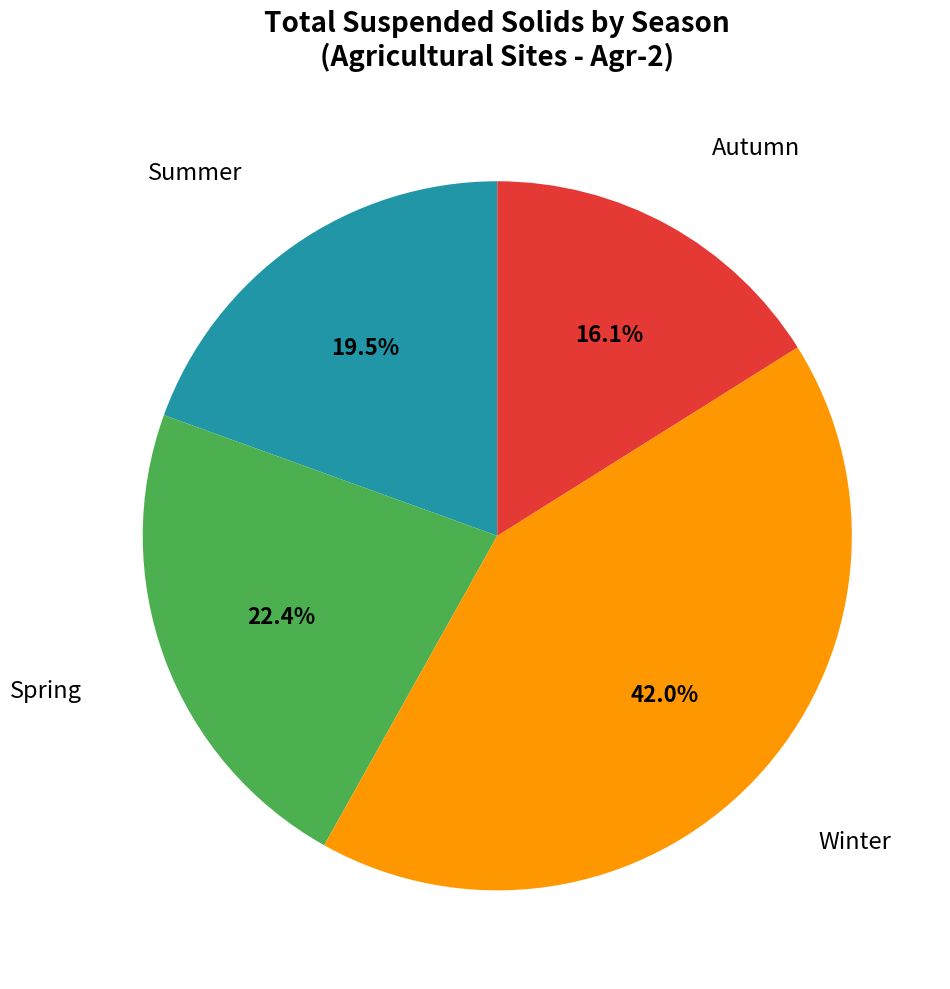

Is there any slice that represents more than half of the pie?

No